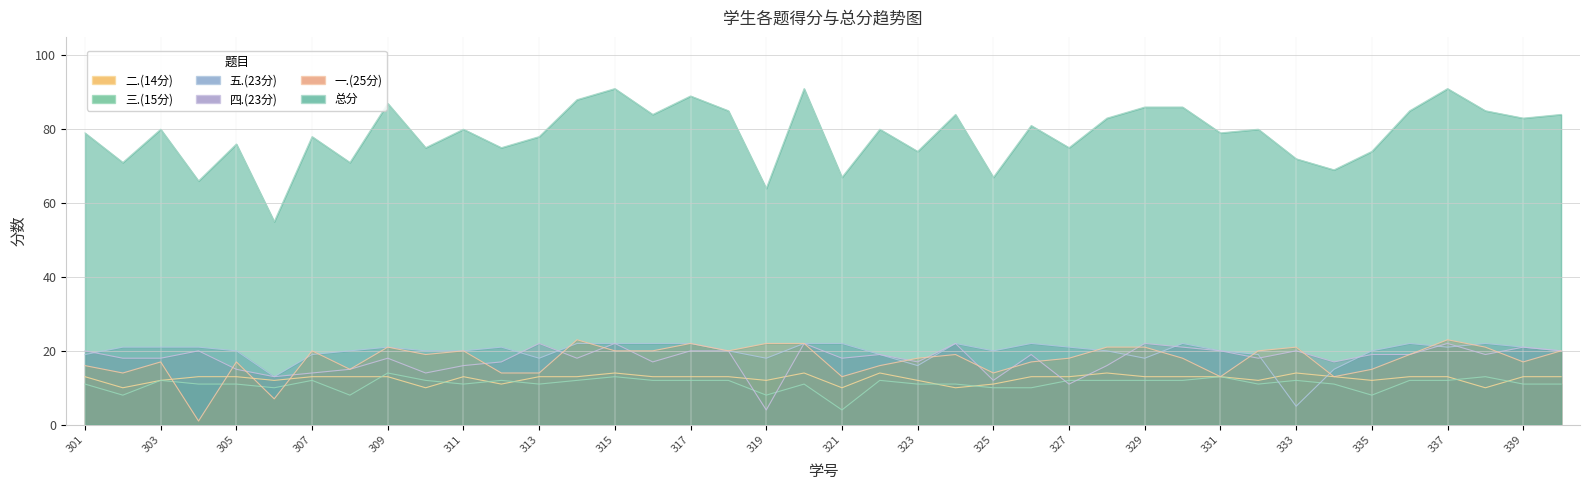

Which series has the widest spread of values?

总分